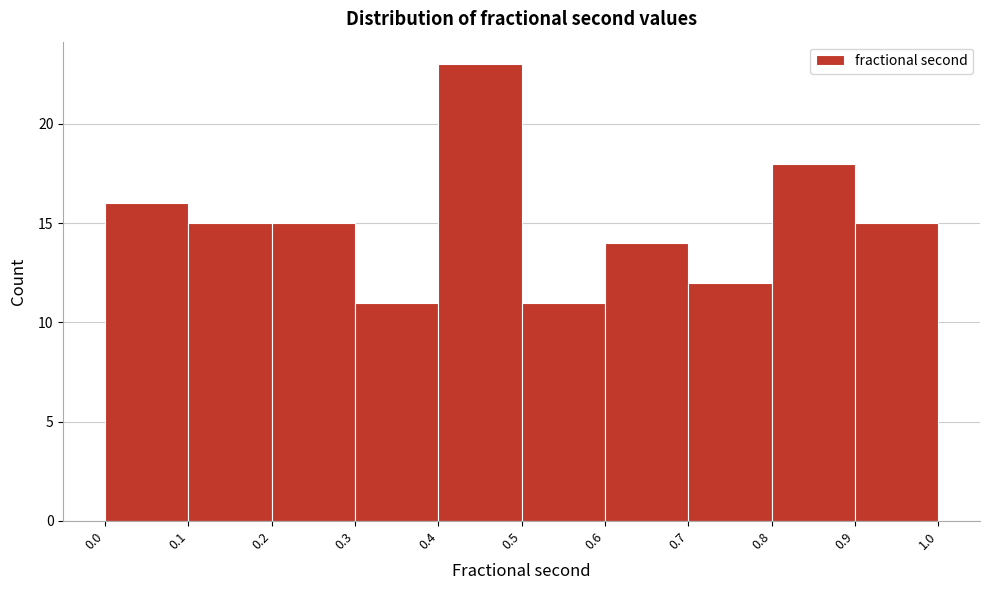

Reading left to right, list every bar in this chart as the range it spans on the x-axis followed by its height. The values are not printed on the chart, so give them approximately, as read against the axis.

0.0 to 0.1: 16
0.1 to 0.2: 15
0.2 to 0.3: 15
0.3 to 0.4: 11
0.4 to 0.5: 23
0.5 to 0.6: 11
0.6 to 0.7: 14
0.7 to 0.8: 12
0.8 to 0.9: 18
0.9 to 1.0: 15